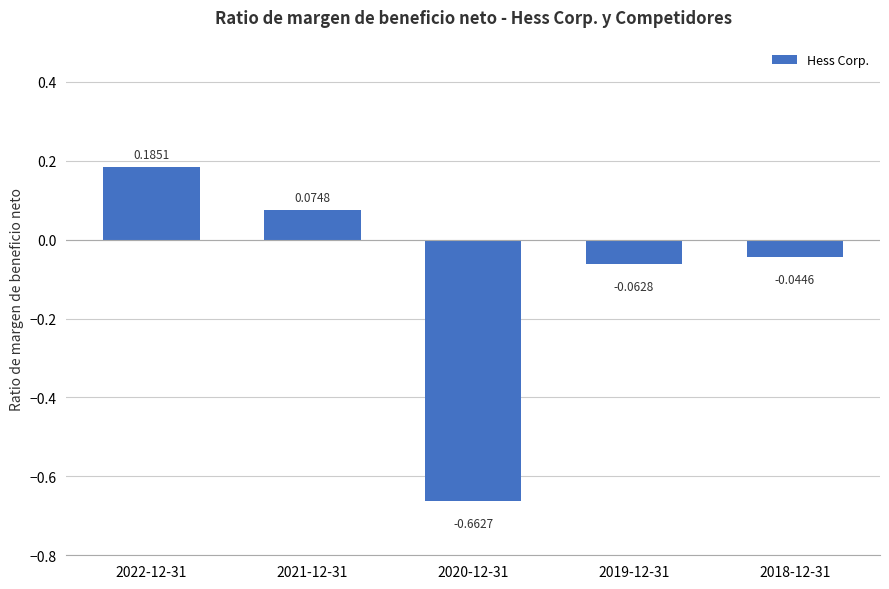

Which has a higher value, 2019-12-31 or 2020-12-31?

2019-12-31